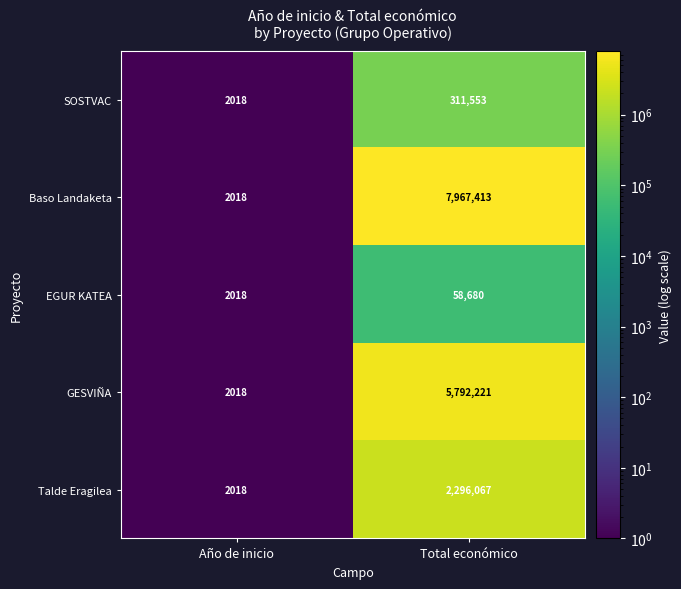

Reading left to right, what are all the values shown in this chart?

SOSTVAC: 2018	311553
Baso Landaketa: 2018	7967413
EGUR KATEA: 2018	58680
GESVIÑA: 2018	5792221
Talde Eragilea: 2018	2296067